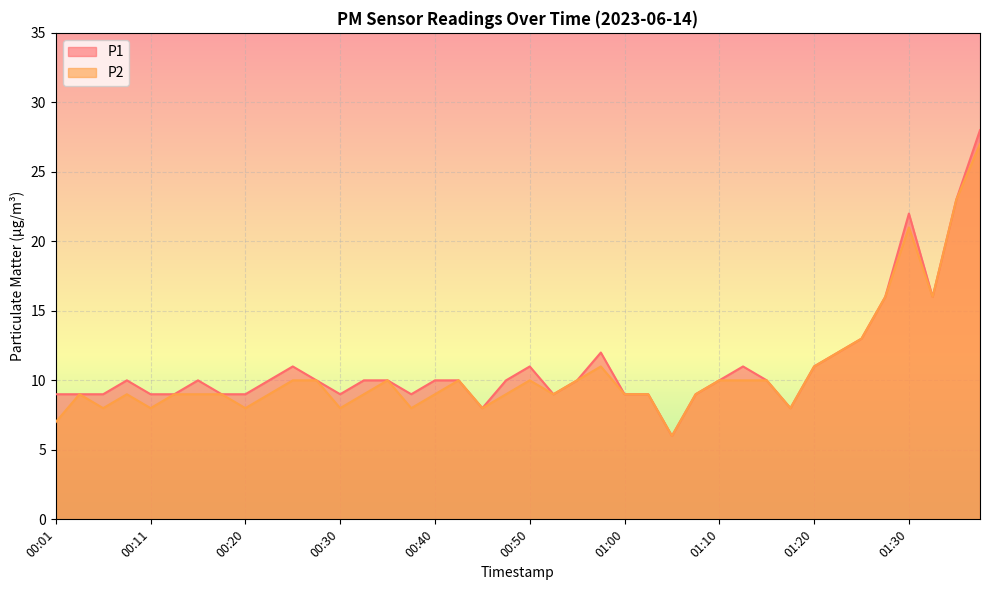

Between 00:35 and 01:00, which series saw the biggest shift?

P1